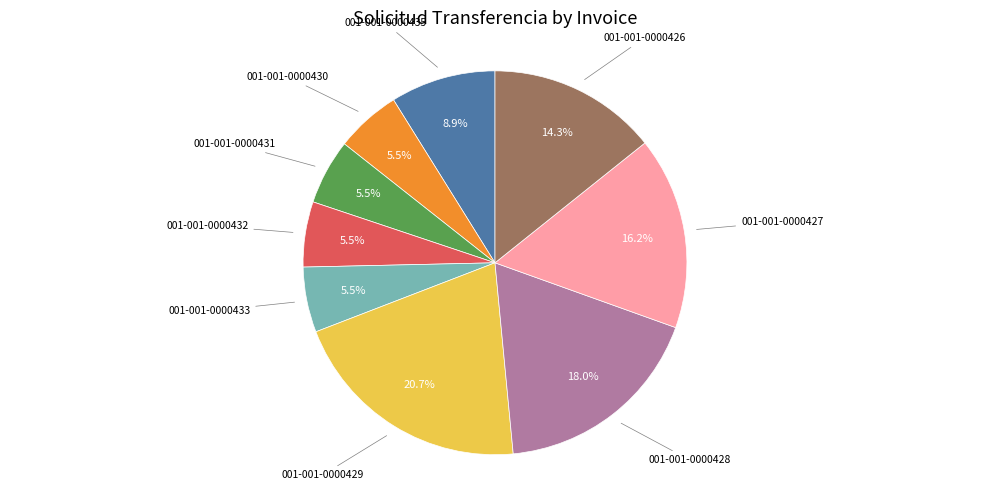

How many slices are in this pie chart?

9